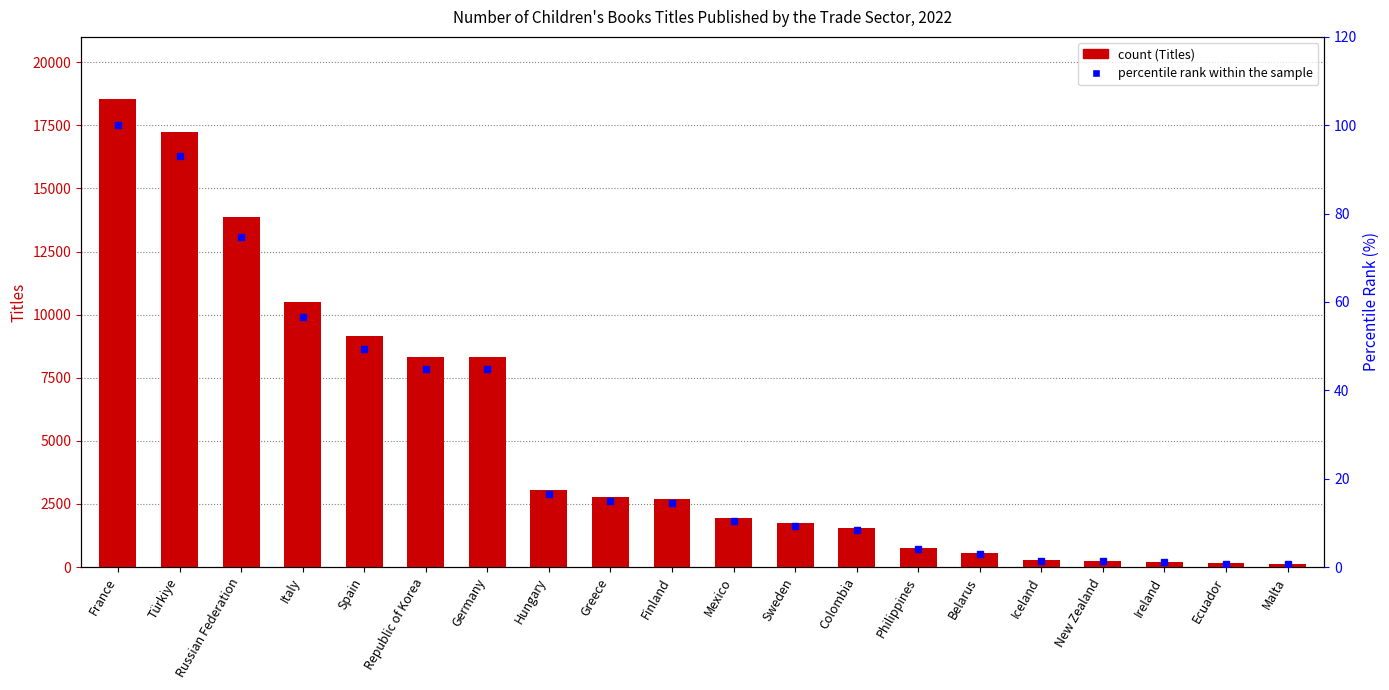

What are all the series names shown in the legend?

Titles, percentile rank within the sample